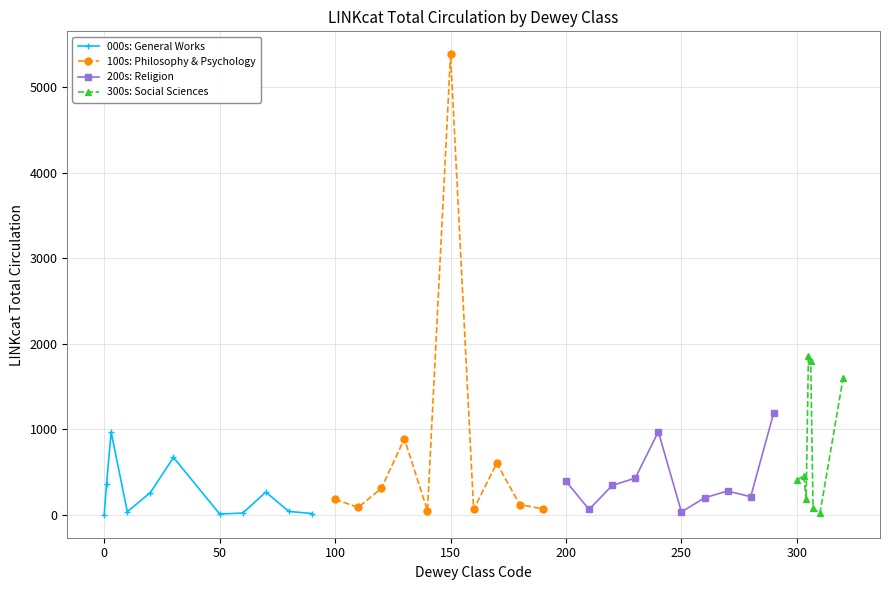

How many positive values are there?

38